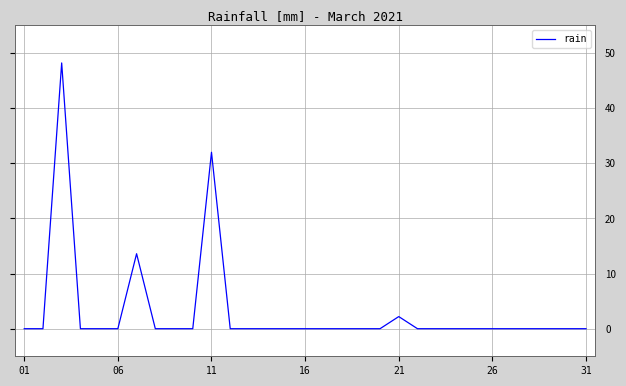

True or false: the data has more than 1 interior local peaks.

True